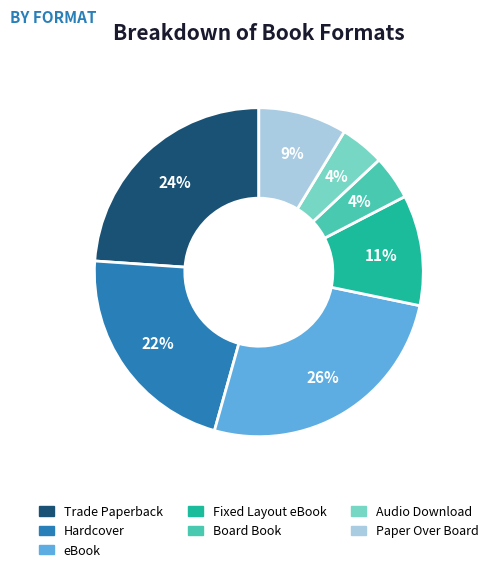

Is it true that eBook is 26% of the pie?

True